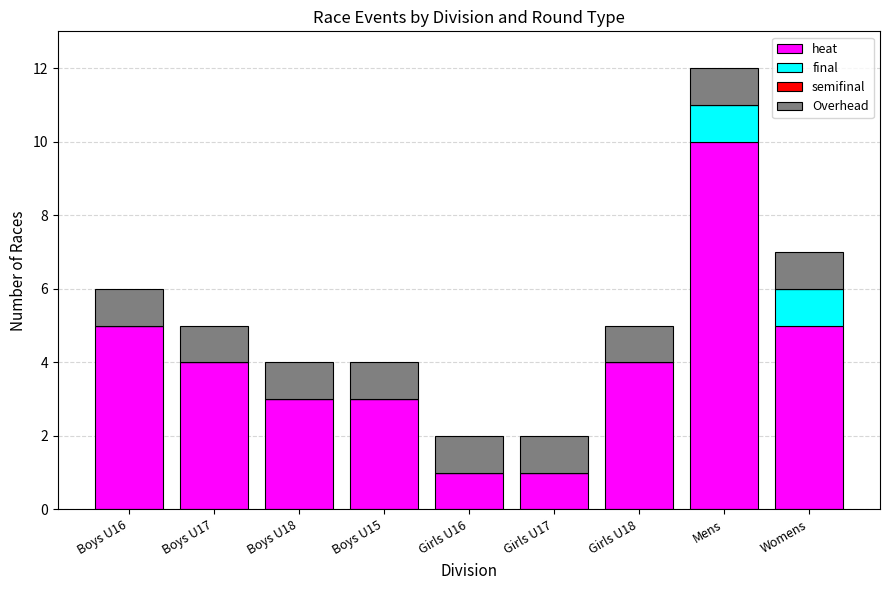

What is the total value across all series at Boys U18?

4